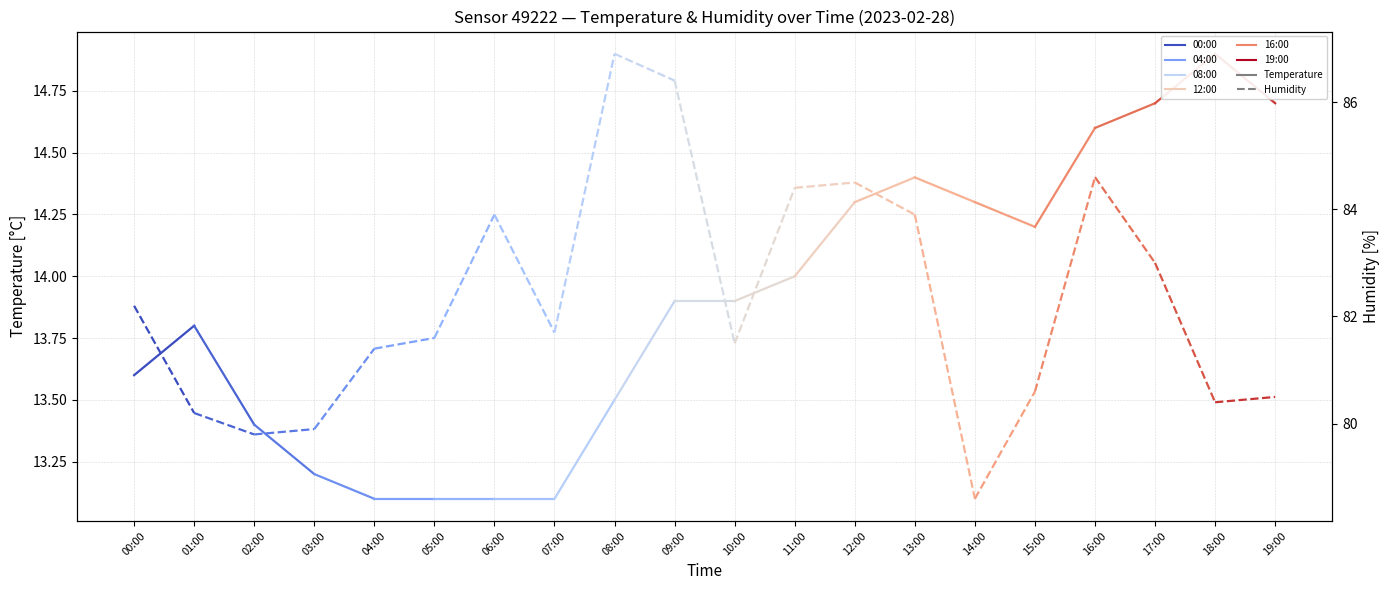

At which label is humidity_00:00 closest to 81?

01:00